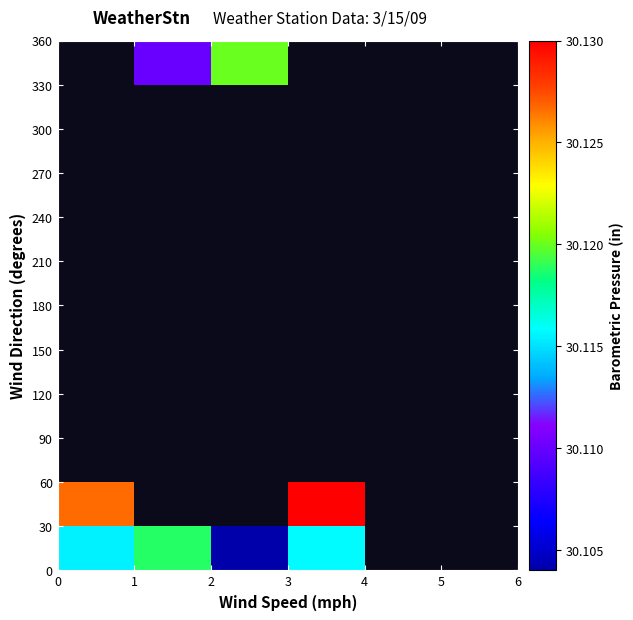

At how many categories does at least one series exceed 30?

4